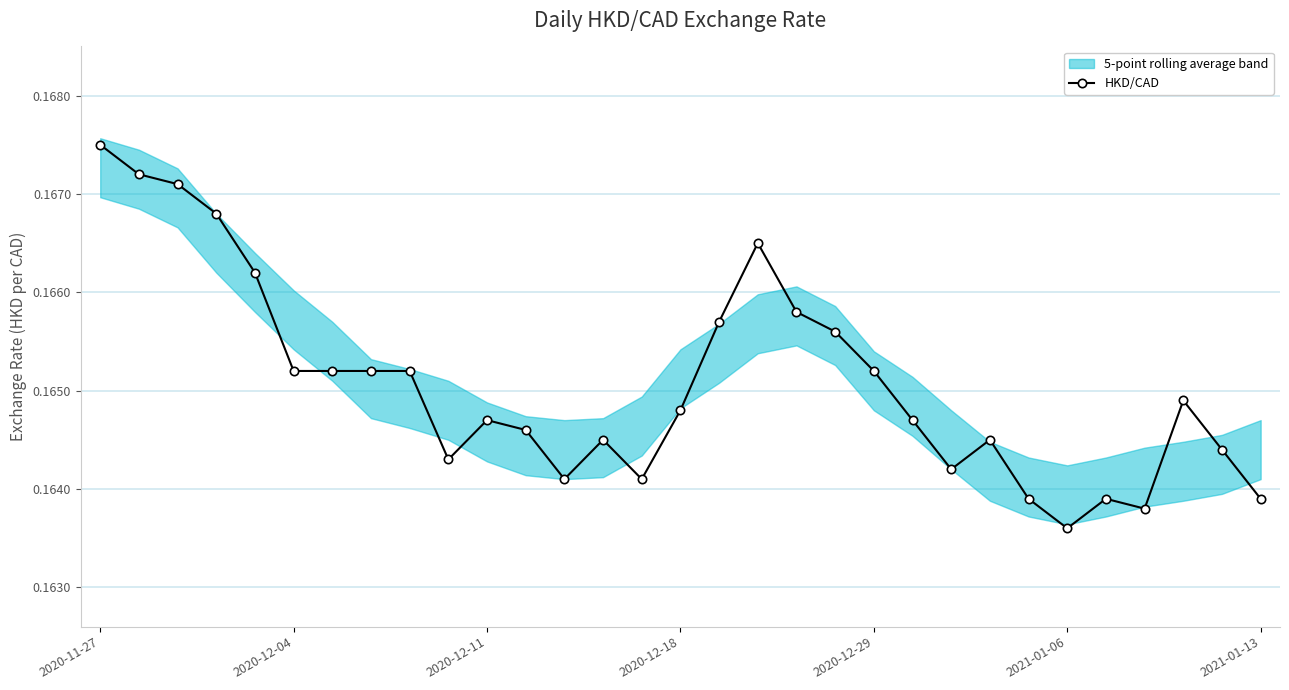

True or false: HKD/CAD has more than 0 points higher than both neighbors.

True